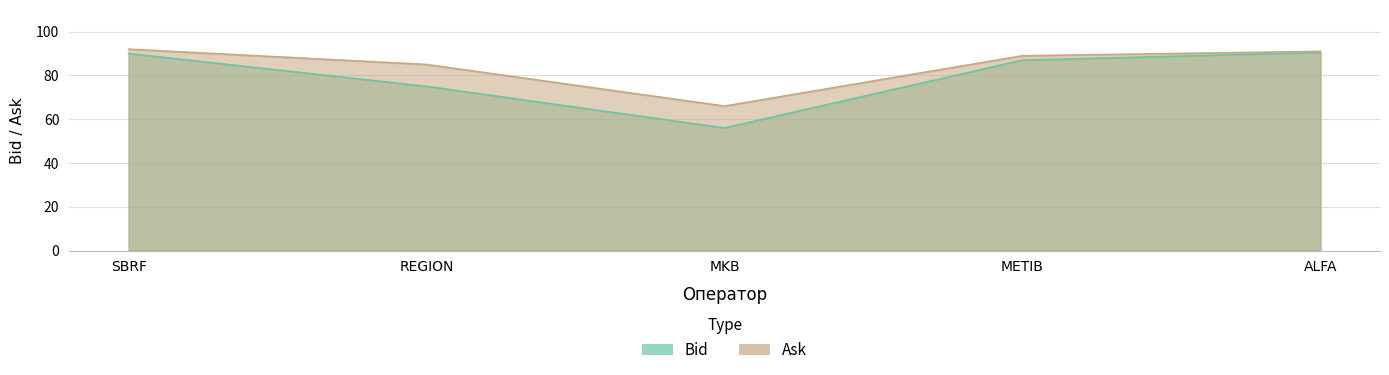

Reading left to right, extract all data points from this chart.

Bid: 90.0	75.0	56.0	87.0	90.5
Ask: 92.0	85.0	66.0	89.0	91.0